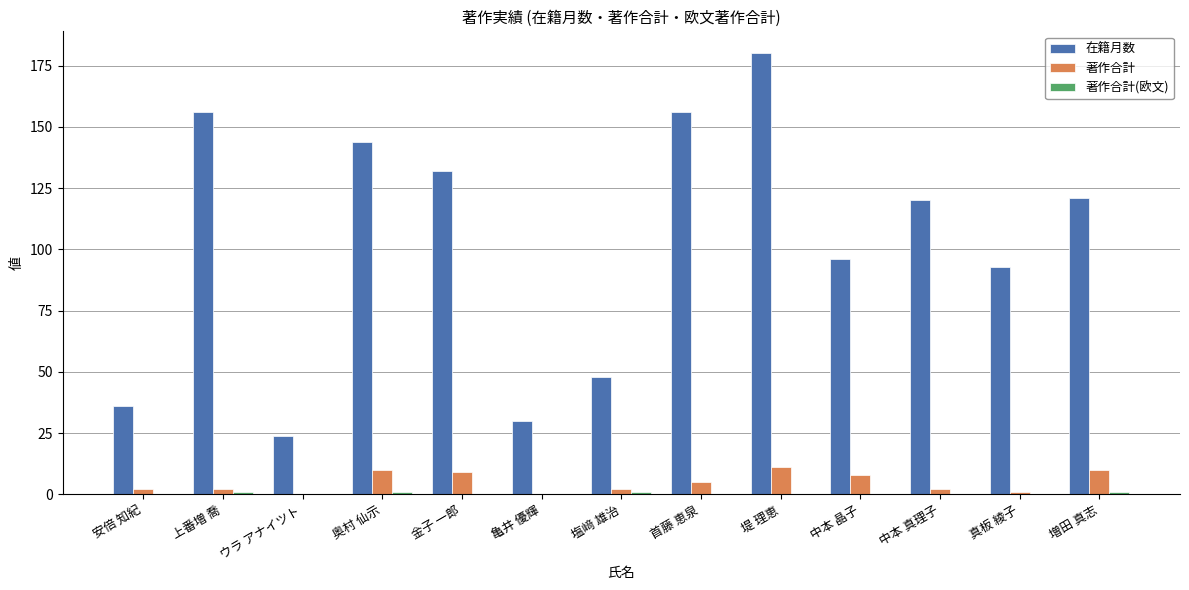

The 在籍月数 series shows 80 at 堤 理恵. True or false?

False